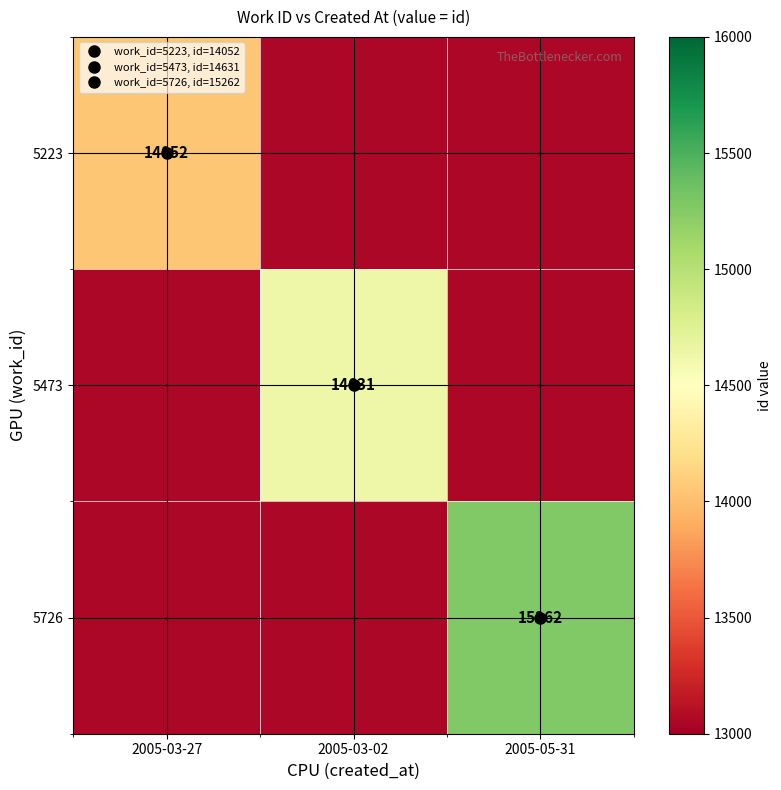

List the series in order of their overall mean, lowest first.

5223, 5473, 5726